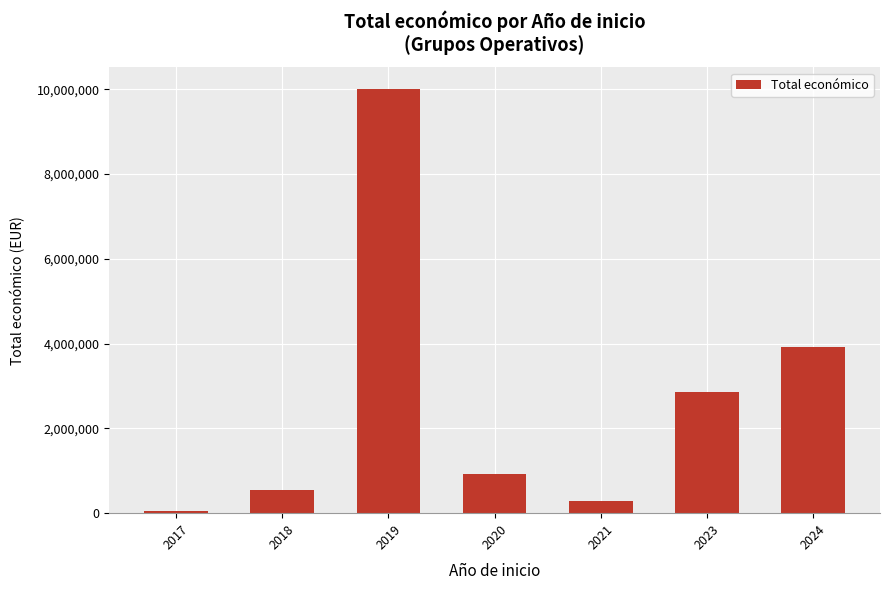

What is the sum of all values?

18594640